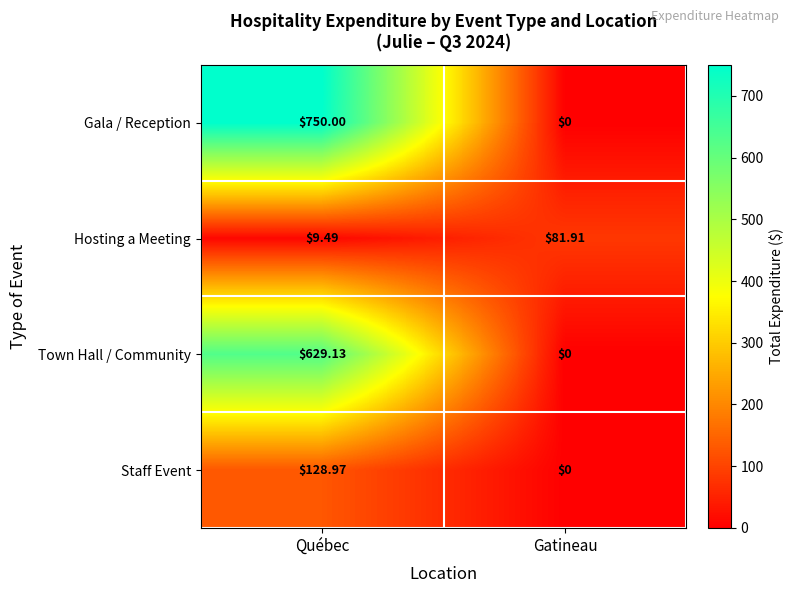

Which series has the widest spread of values?

Gala / Reception